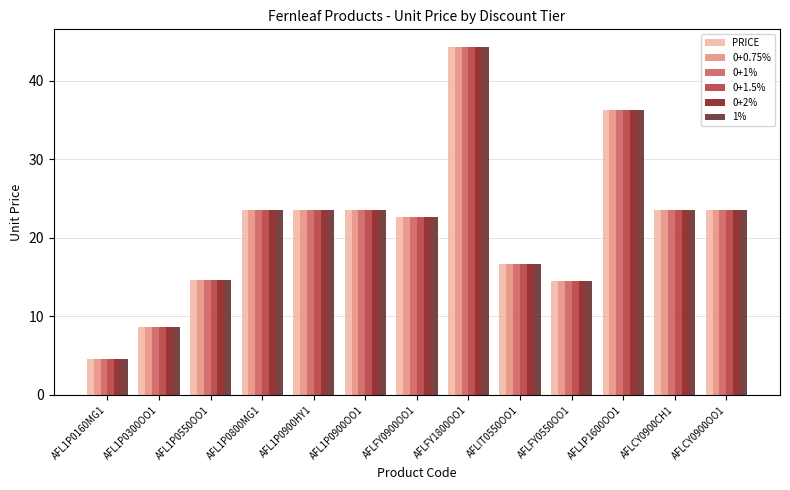

What is the label of the 10th bar from the left?

AFLFY0550OO1